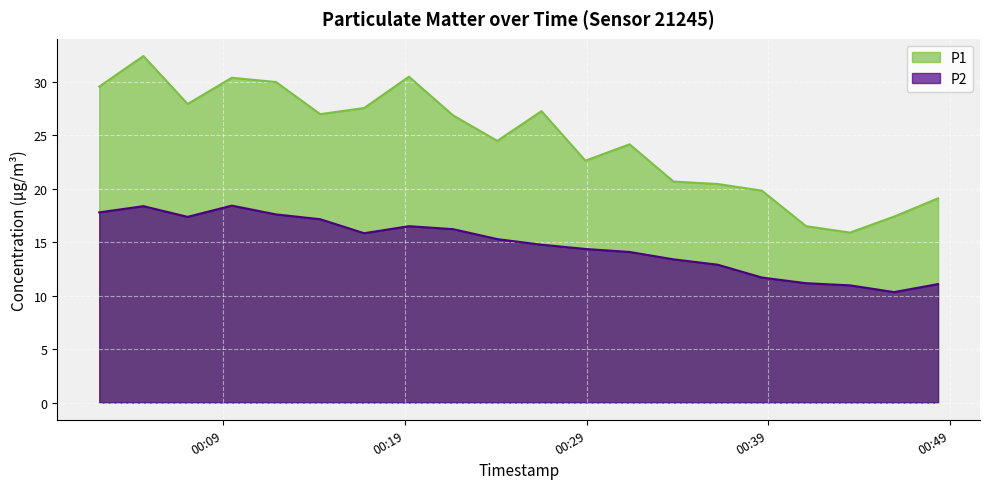

Where does the P2 series first go above 15?

2023-10-31T00:02:10